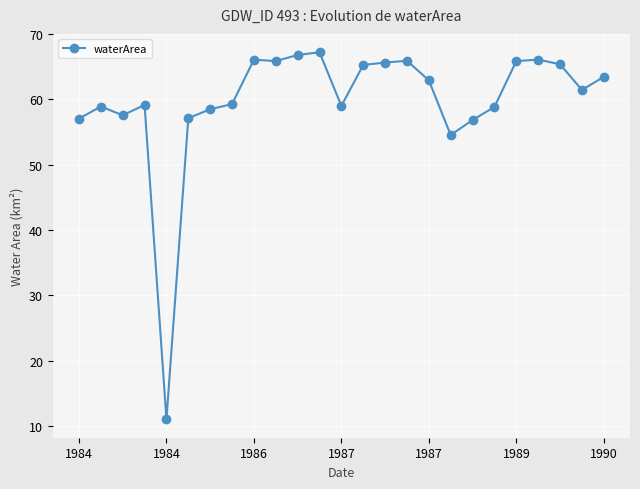

What is the value of the 24th point from the left?

61.5